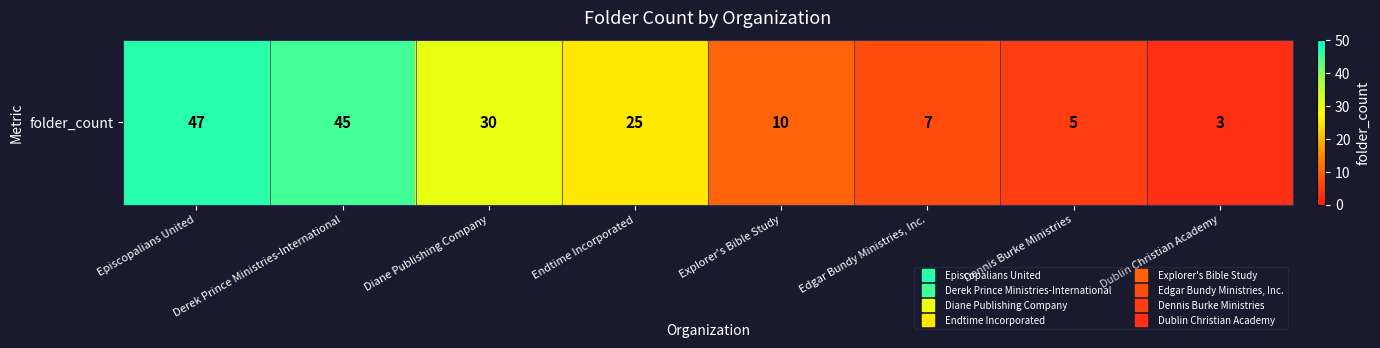

What is the sum of all values?

172